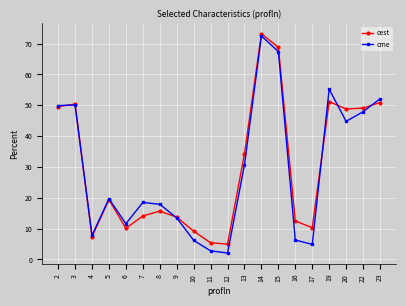

Is the value of cme at 6 greater than the value of cest at 5?

No